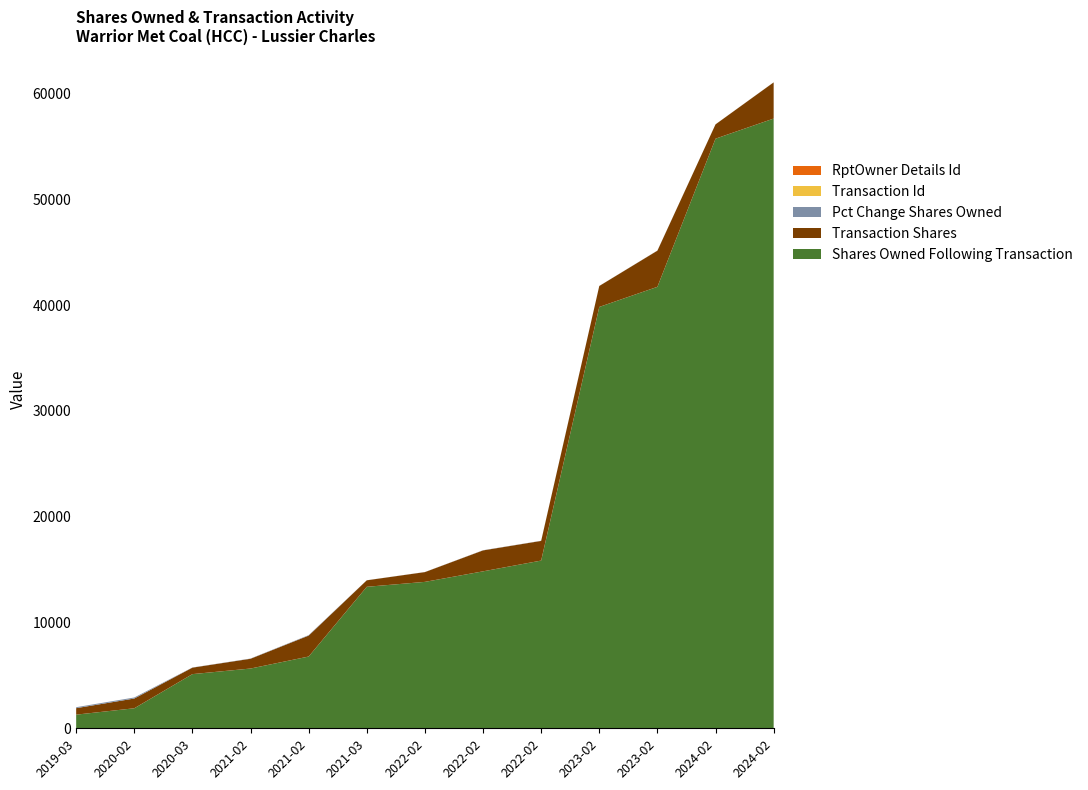

Reading left to right, transcribe all the data shown in this chart.

Shares Owned Following Transaction: 1290	1893	5121	5650	6784	13377	13842	14838	15856	39834	41735	55742	57643
Transaction Shares: 612	923	612	923	1979	613	924	1979	1858	1980	3418	1351	3419
Pct Change Shares Owned: 90	95	14	20	41	5	7	15	13	5	9	2	6
Transaction Id: 0	0	0	0	0	0	0	0	0	0	0	2	0
RptOwner Details Id: 1	1	1	1	1	1	2	2	2	2	2	2	2